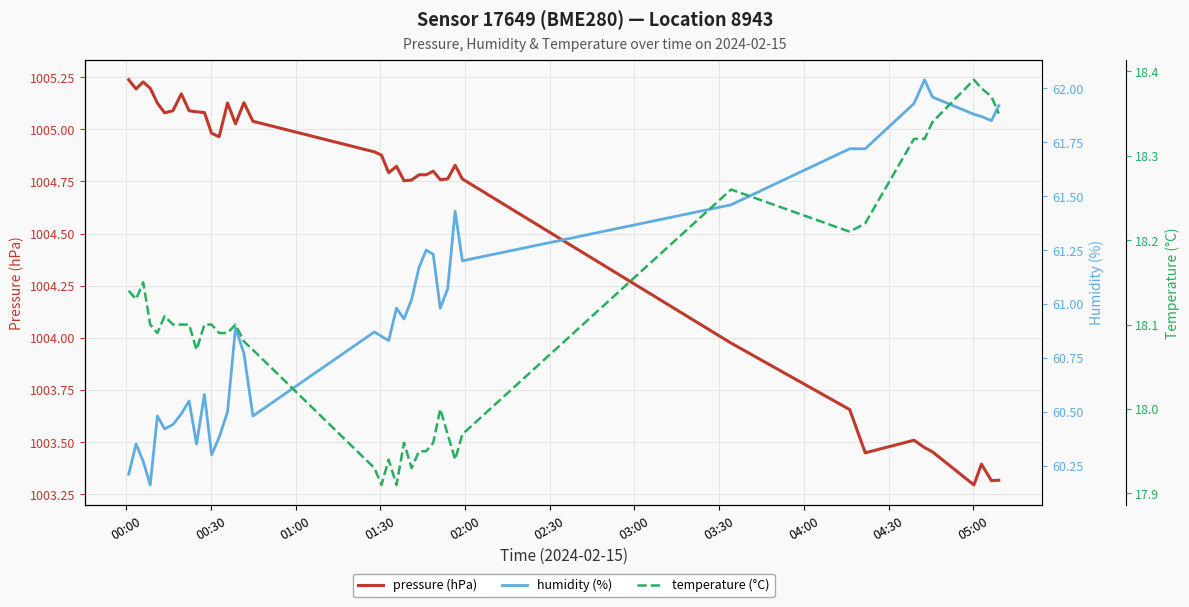

Reading left to right, extract all data points from this chart.

pressure (hPa): 1005.2	1005.2	1005.2	1005.2	1005.1	1005.1	1005.1	1005.2	1005.1	1005.1	1005.1	1005.0	1005.0	1005.1	1005.0	1005.1	1005.0	1004.9	1004.9	1004.8	1004.8	1004.8	1004.8	1004.8	1004.8	1004.8	1004.8	1004.8	1004.8	1004.8	1004.0	1003.7	1003.4	1003.5	1003.5	1003.5	1003.3	1003.4	1003.3	1003.3
humidity (%): 60.2	60.4	60.3	60.2	60.5	60.4	60.4	60.5	60.5	60.4	60.6	60.3	60.4	60.5	60.9	60.8	60.5	60.9	60.9	60.8	61.0	60.9	61.0	61.2	61.2	61.2	61.0	61.1	61.4	61.2	61.5	61.7	61.7	61.9	62.0	62.0	61.9	61.9	61.9	61.9
temperature (°C): 18.1	18.1	18.1	18.1	18.1	18.1	18.1	18.1	18.1	18.1	18.1	18.1	18.1	18.1	18.1	18.1	18.1	17.9	17.9	17.9	17.9	18.0	17.9	17.9	17.9	18.0	18.0	18.0	17.9	18.0	18.3	18.2	18.2	18.3	18.3	18.3	18.4	18.4	18.4	18.4